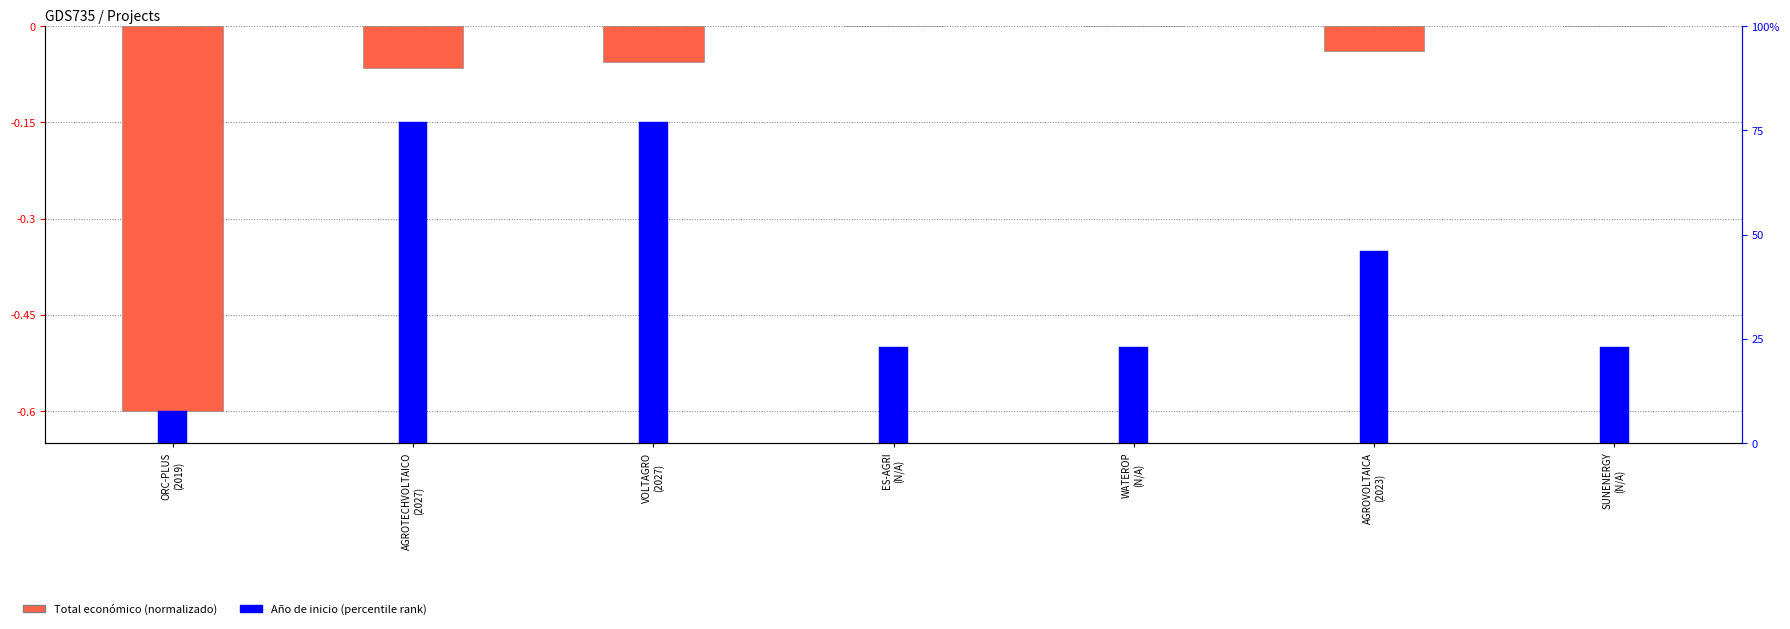

What is the value of the Total económico (normalizado) bar at the 3rd from the left?

-0.1